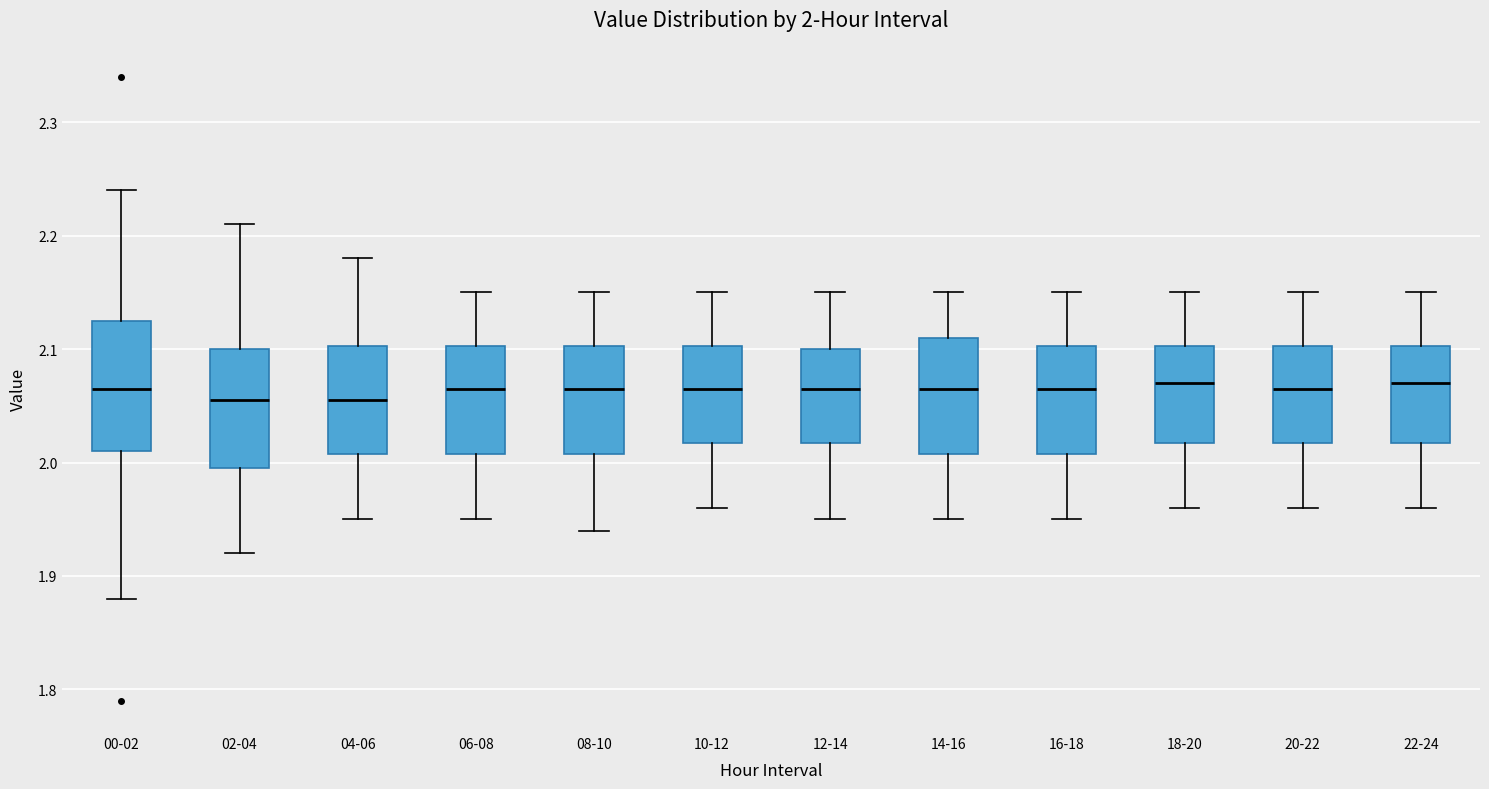

Which box is the tallest, from its lower edge to its upper edge?

00-02